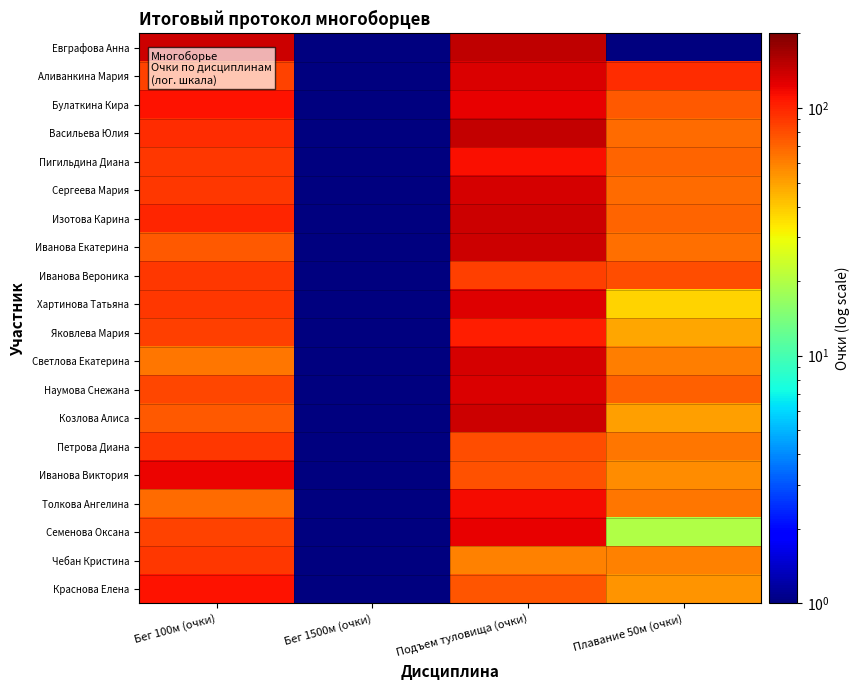

Reading left to right, what are all the values shown in this chart?

Евграфова Анна: Бег 100м (очки)=140.0	Бег 1500м (очки)=0.5	Подъем туловища (очки)=148.0	Плавание 50м (очки)=0.5
Аливанкина Мария: Бег 100м (очки)=85.0	Бег 1500м (очки)=0.5	Подъем туловища (очки)=132.0	Плавание 50м (очки)=95.0
Булаткина Кира: Бег 100м (очки)=110.0	Бег 1500м (очки)=0.5	Подъем туловища (очки)=122.0	Плавание 50м (очки)=75.0
Васильева Юлия: Бег 100м (очки)=95.0	Бег 1500м (очки)=0.5	Подъем туловища (очки)=146.0	Плавание 50м (очки)=68.0
Пигильдина Диана: Бег 100м (очки)=90.0	Бег 1500м (очки)=0.5	Подъем туловища (очки)=114.0	Плавание 50м (очки)=71.0
Сергеева Мария: Бег 100м (очки)=90.0	Бег 1500м (очки)=0.5	Подъем туловища (очки)=134.0	Плавание 50м (очки)=68.0
Изотова Карина: Бег 100м (очки)=100.0	Бег 1500м (очки)=0.5	Подъем туловища (очки)=140.0	Плавание 50м (очки)=71.0
Иванова Екатерина: Бег 100м (очки)=75.0	Бег 1500м (очки)=0.5	Подъем туловища (очки)=138.0	Плавание 50м (очки)=66.0
Иванова Вероника: Бег 100м (очки)=90.0	Бег 1500м (очки)=0.5	Подъем туловища (очки)=87.0	Плавание 50м (очки)=80.0
Хартинова Татьяна: Бег 100м (очки)=90.0	Бег 1500м (очки)=0.5	Подъем туловища (очки)=129.0	Плавание 50м (очки)=38.0
Яковлева Мария: Бег 100м (очки)=86.0	Бег 1500м (очки)=0.5	Подъем туловища (очки)=104.0	Плавание 50м (очки)=48.0
Светлова Екатерина: Бег 100м (очки)=63.0	Бег 1500м (очки)=0.5	Подъем туловища (очки)=134.0	Плавание 50м (очки)=61.0
Наумова Снежана: Бег 100м (очки)=83.0	Бег 1500м (очки)=0.5	Подъем туловища (очки)=130.0	Плавание 50м (очки)=72.0
Козлова Алиса: Бег 100м (очки)=75.0	Бег 1500м (очки)=0.5	Подъем туловища (очки)=140.0	Плавание 50м (очки)=51.0
Петрова Диана: Бег 100м (очки)=90.0	Бег 1500м (очки)=0.5	Подъем туловища (очки)=80.0	Плавание 50м (очки)=64.0
Иванова Виктория: Бег 100м (очки)=120.0	Бег 1500м (очки)=0.5	Подъем туловища (очки)=78.0	Плавание 50м (очки)=56.0
Толкова Ангелина: Бег 100м (очки)=68.0	Бег 1500м (очки)=0.5	Подъем туловища (очки)=115.0	Плавание 50м (очки)=63.0
Семенова Оксана: Бег 100м (очки)=85.0	Бег 1500м (очки)=0.5	Подъем туловища (очки)=122.0	Плавание 50м (очки)=20.0
Чебан Кристина: Бег 100м (очки)=90.0	Бег 1500м (очки)=0.5	Подъем туловища (очки)=60.0	Плавание 50м (очки)=59.0
Краснова Елена: Бег 100м (очки)=110.0	Бег 1500м (очки)=0.5	Подъем туловища (очки)=77.0	Плавание 50м (очки)=54.0